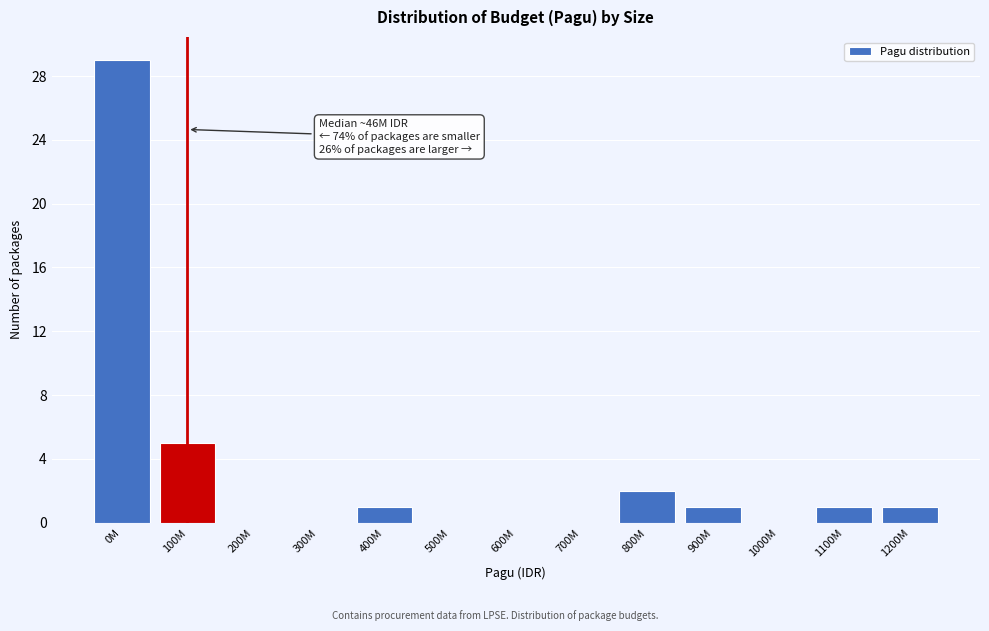

Reading left to right, extract all data points from this chart.

0M=29	100M=5	200M=0	300M=0	400M=1	500M=0	600M=0	700M=0	800M=2	900M=1	1000M=0	1100M=1	1200M=1